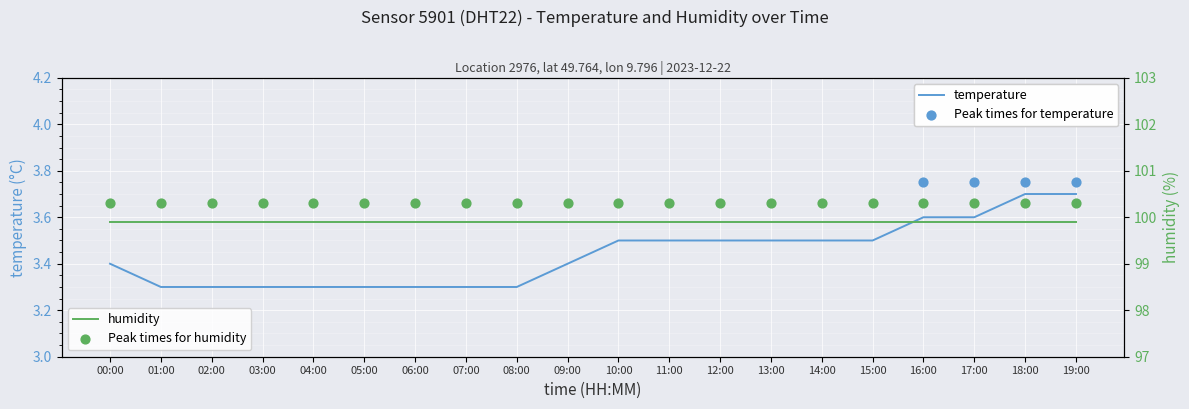

What is the ratio of the value at 07:00 to the value at 05:00?

1.0